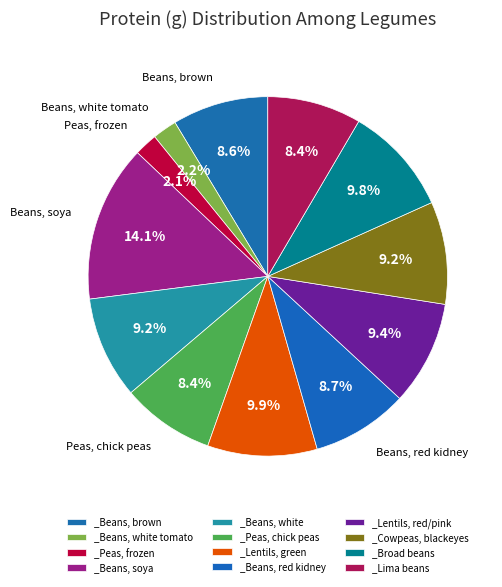

How many slices are in this pie chart?

12